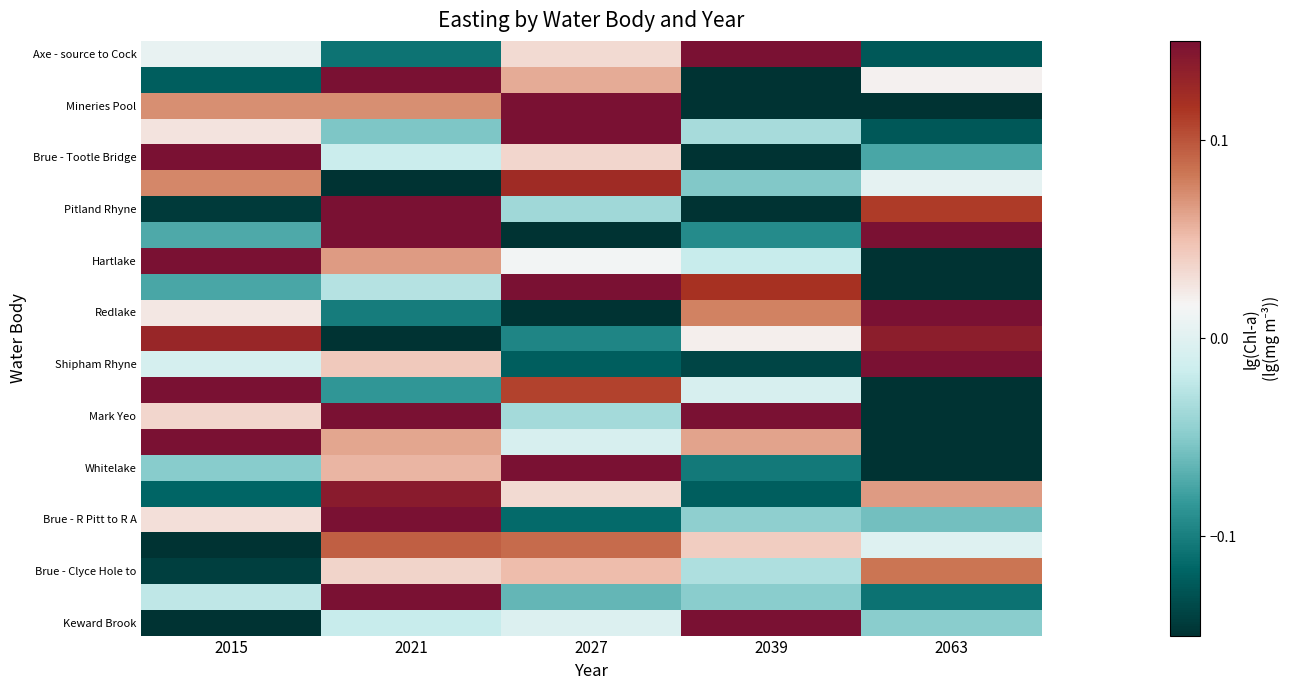

How many data points does each series have?

5